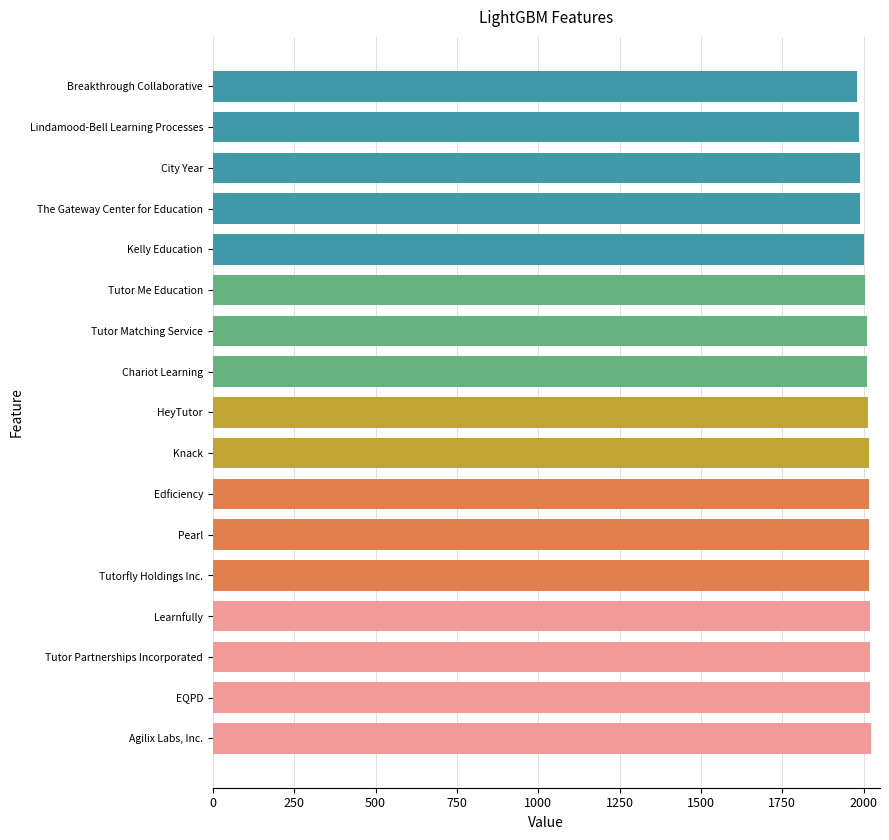

What is the average value?

2007